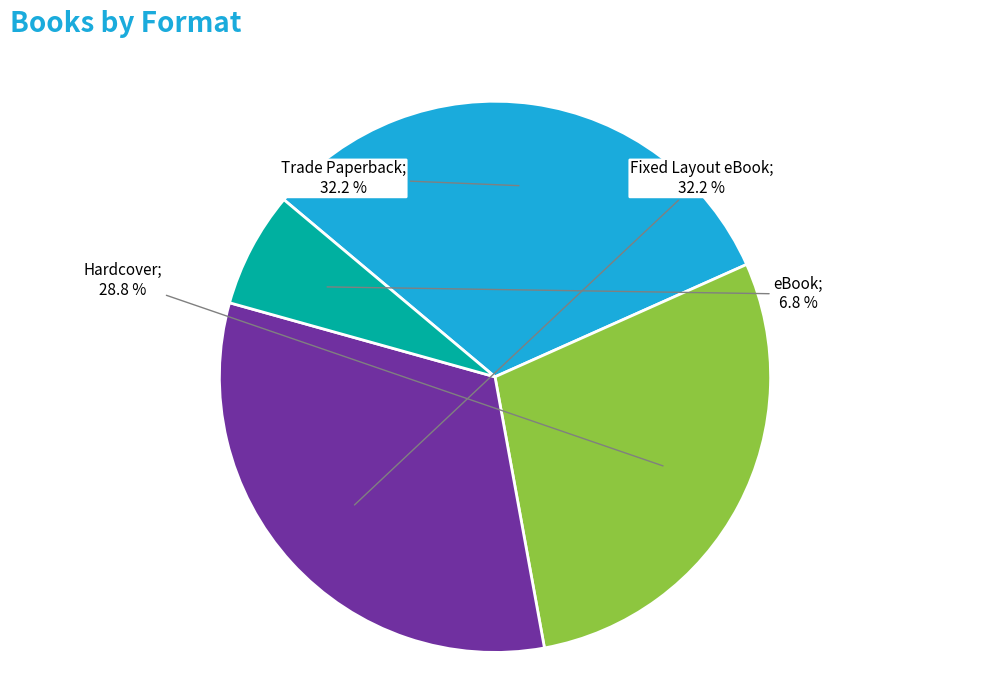

Is there any slice that represents more than half of the pie?

No